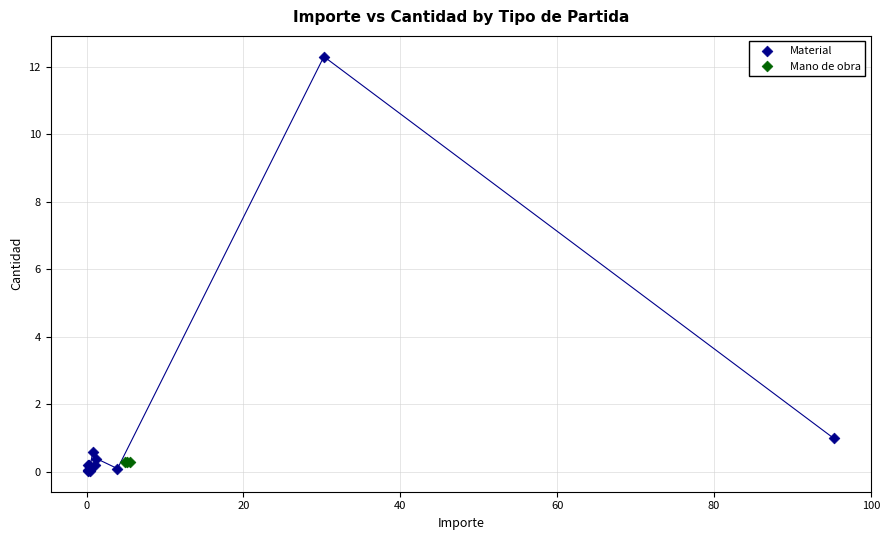

Which series reaches the maximum Y coordinate?

Material